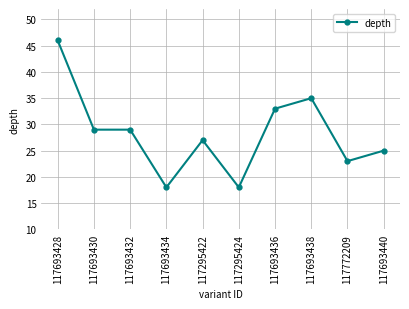

What is the smallest value displayed?

18